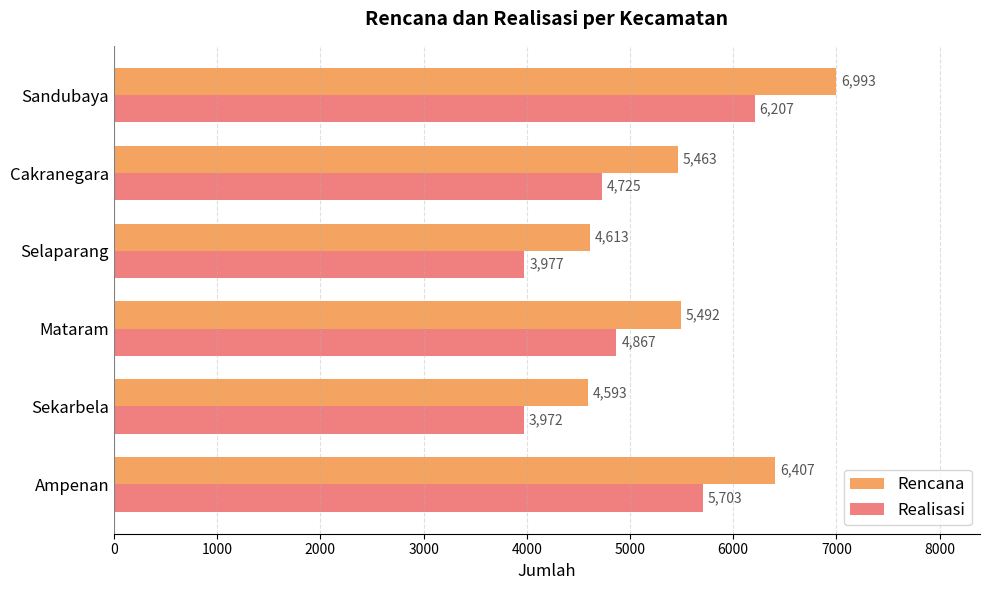

Rank the series by their average value, from lowest to highest.

Realisasi, Rencana